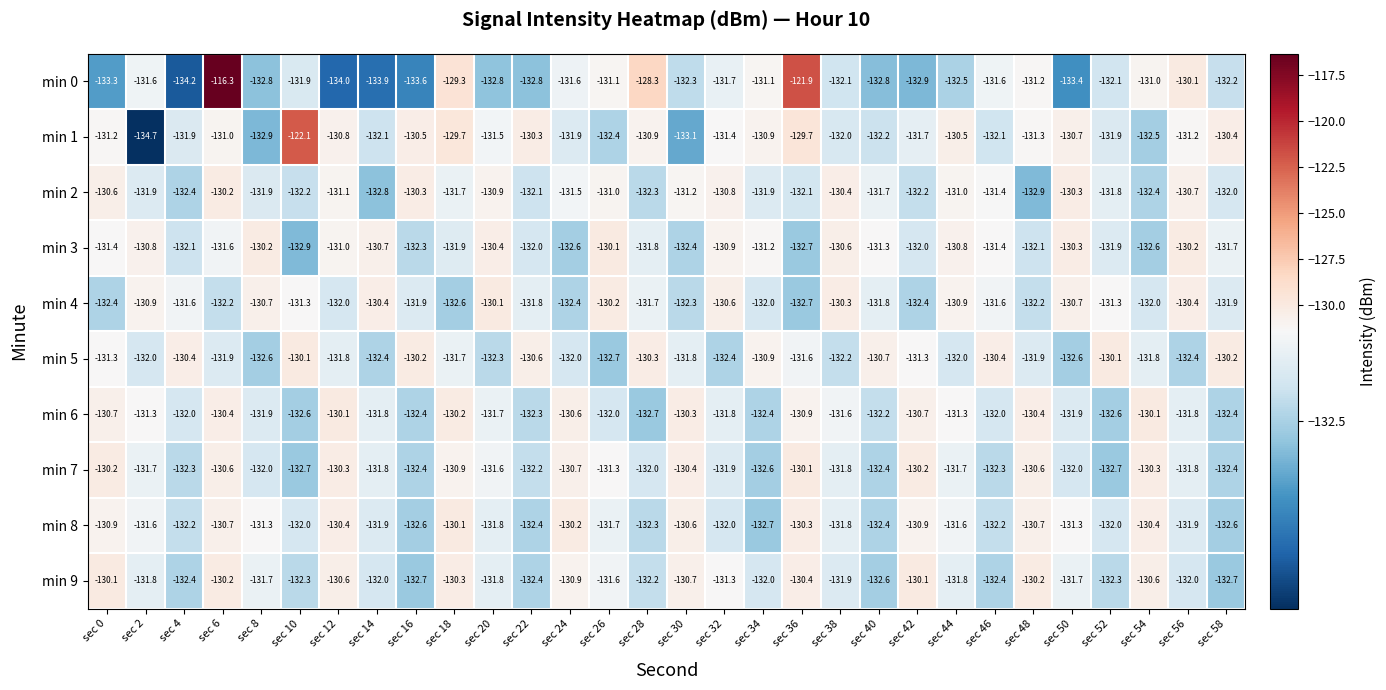

Which series has the largest range (max minus min)?

min 0